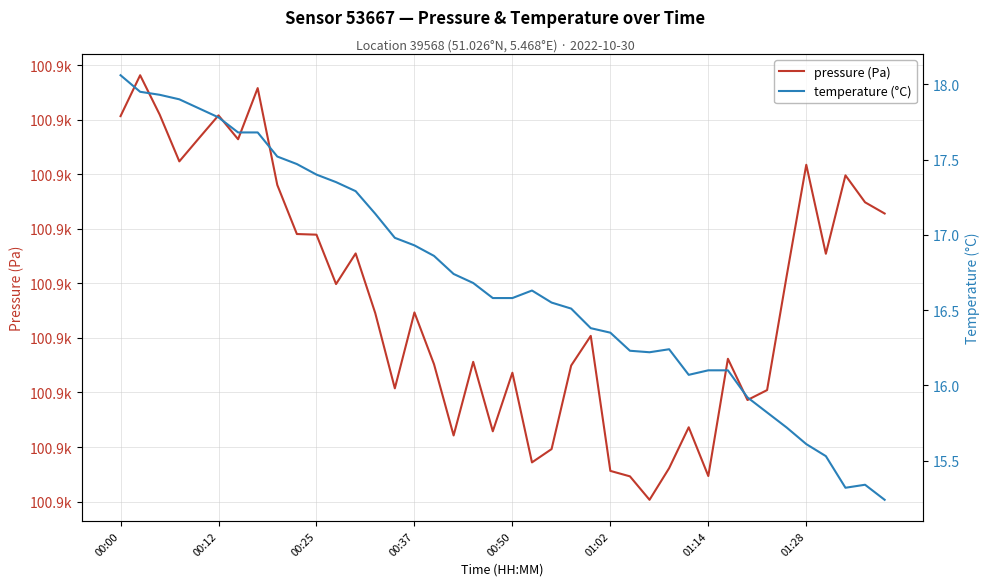

At 34, list the series in order from largest to smallest.

pressure (Pa), temperature (°C)